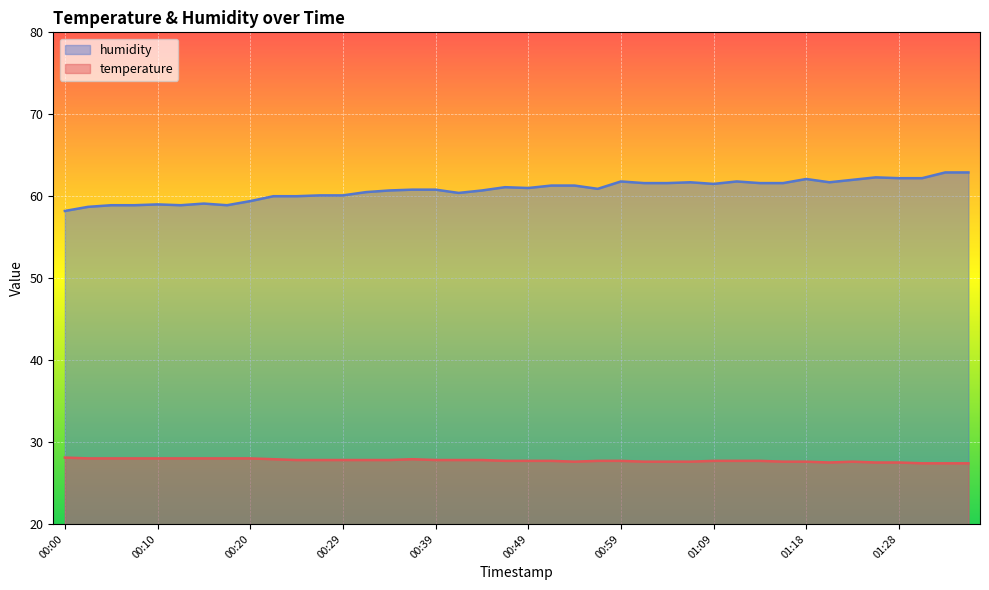

What is the label of the 30th point from the right?

00:25